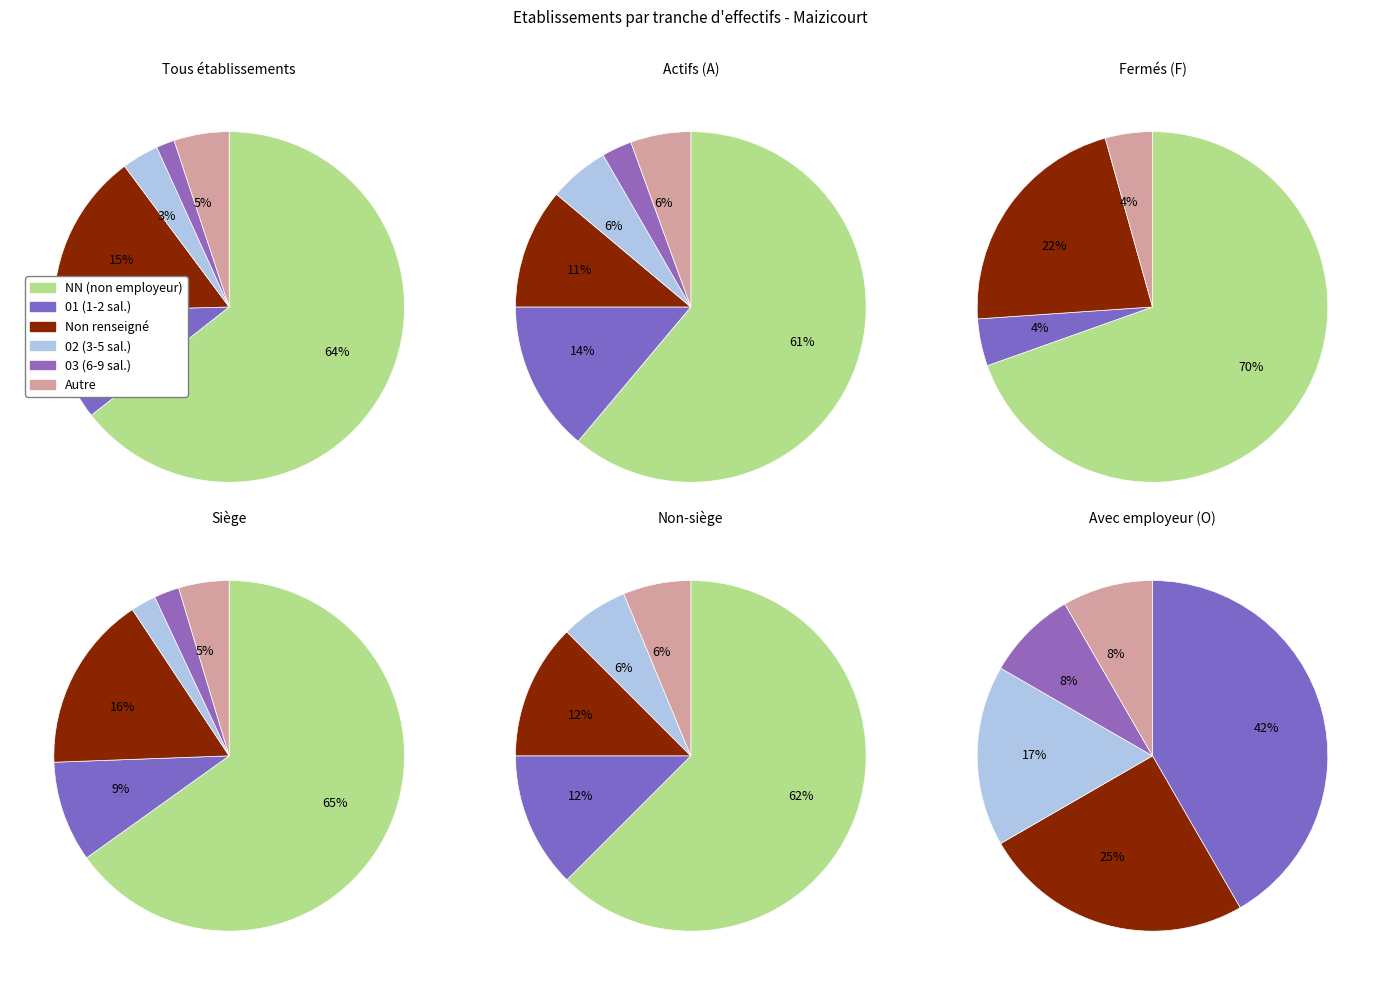

Combined, do 01 and 02 account for over 50%?

No